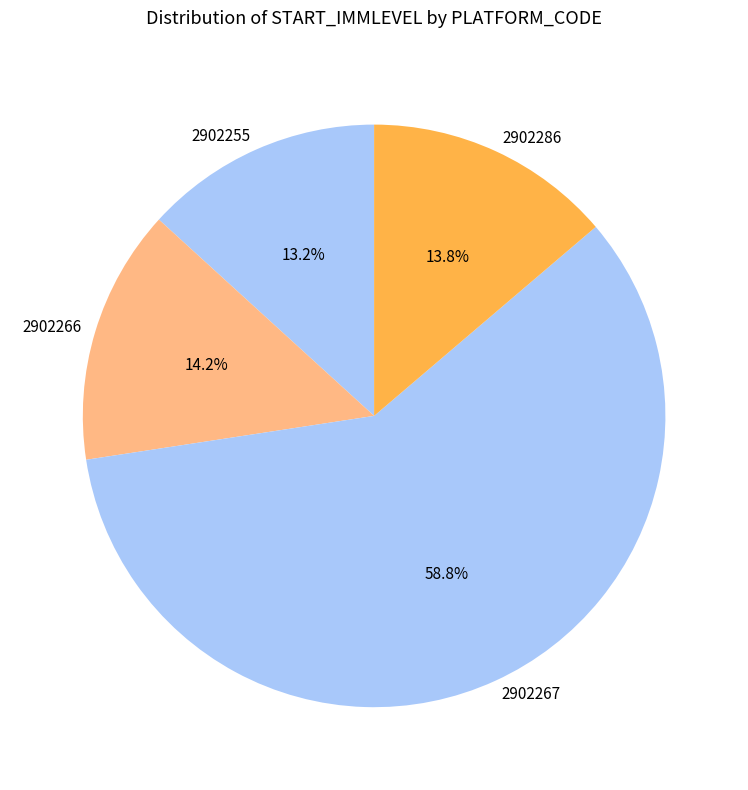

Count the number of slices in the pie.

4